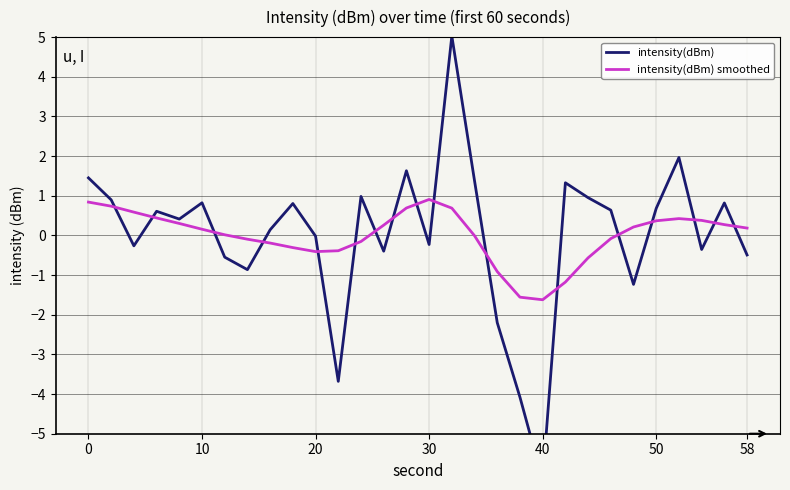

Does the chart display data point markers on the line(s)?

No